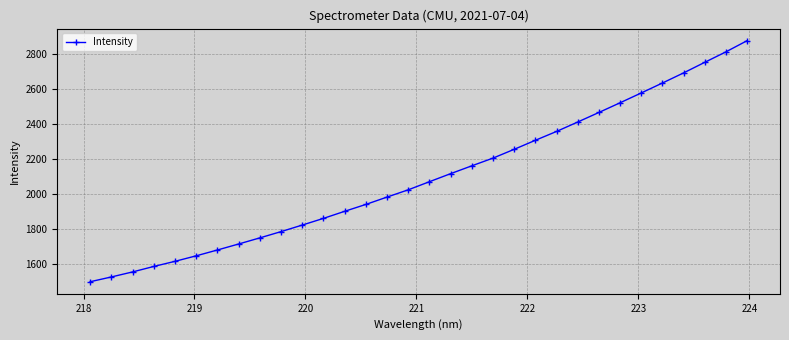

Does the chart display data point markers on the line(s)?

Yes